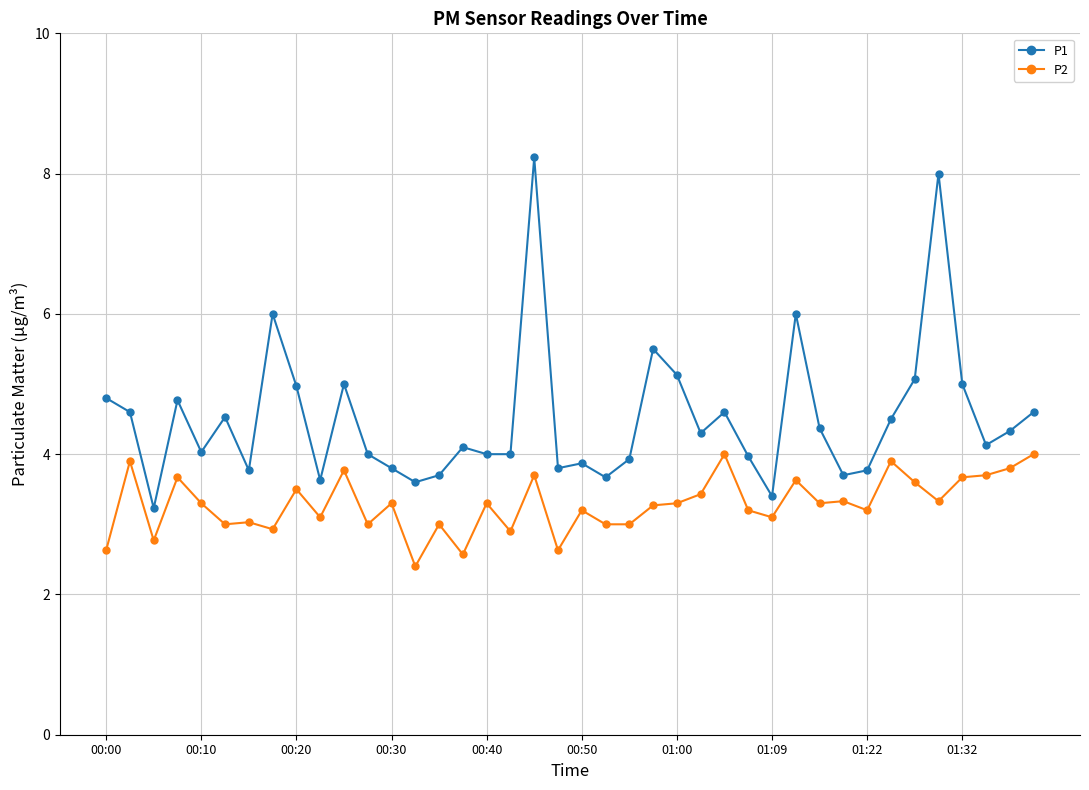

Rank the series by their average value, from highest to lowest.

P1, P2